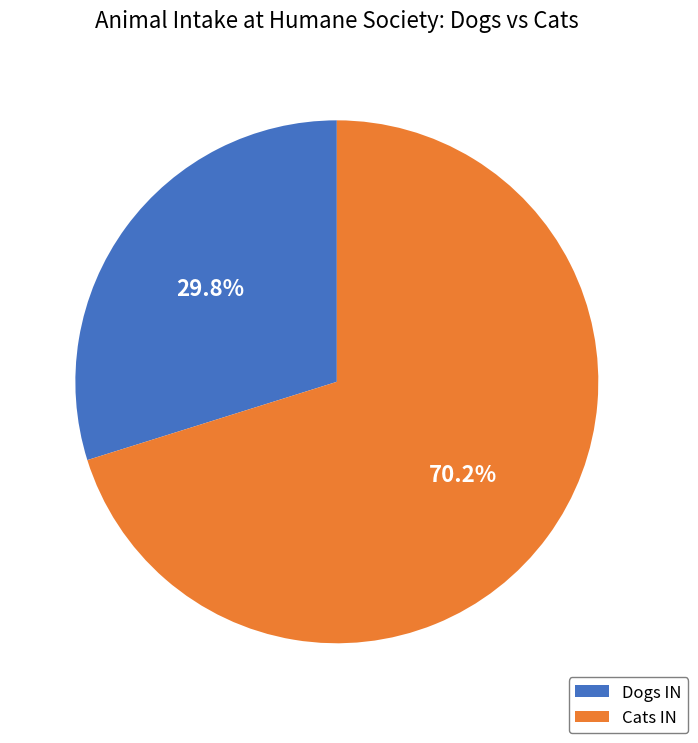

What is the ratio of the value at Dogs IN to the value at Cats IN?

0.4